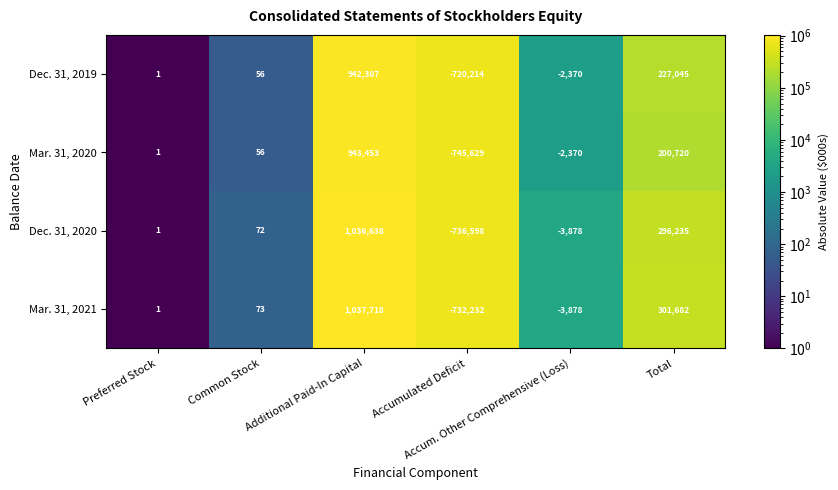

How many distinct data groups are displayed?

4